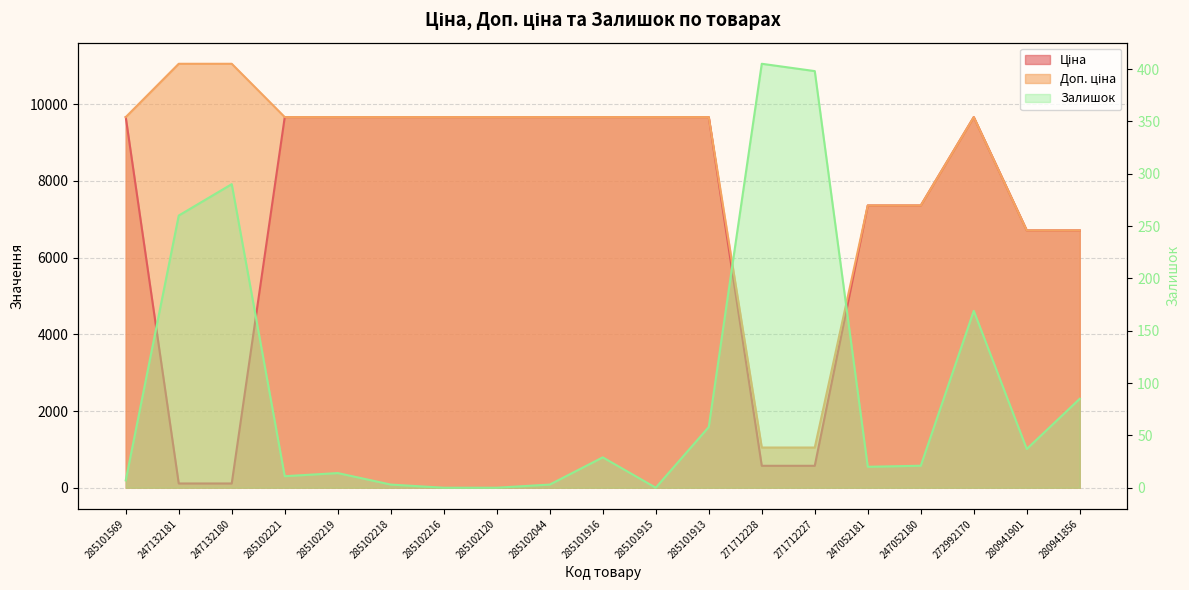

True or false: Доп. ціна and Ціна cross at least once.

False